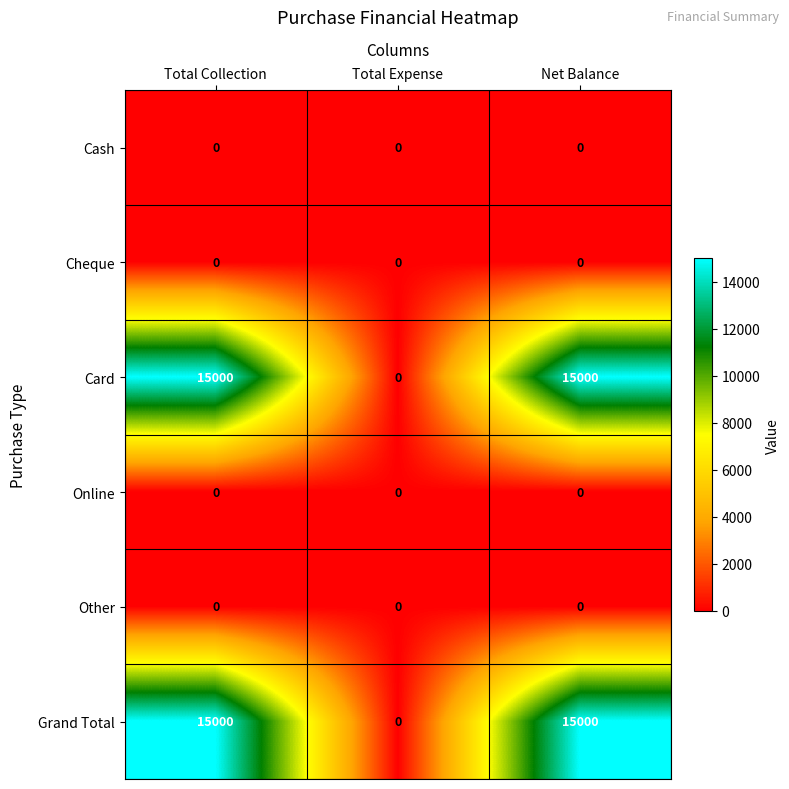

Reading left to right, what are all the values shown in this chart?

Cash: Total Collection=0	Total Expense=0	Net Balance=0
Cheque: Total Collection=0	Total Expense=0	Net Balance=0
Card: Total Collection=15000	Total Expense=0	Net Balance=15000
Online: Total Collection=0	Total Expense=0	Net Balance=0
Other: Total Collection=0	Total Expense=0	Net Balance=0
Grand Total: Total Collection=15000	Total Expense=0	Net Balance=15000